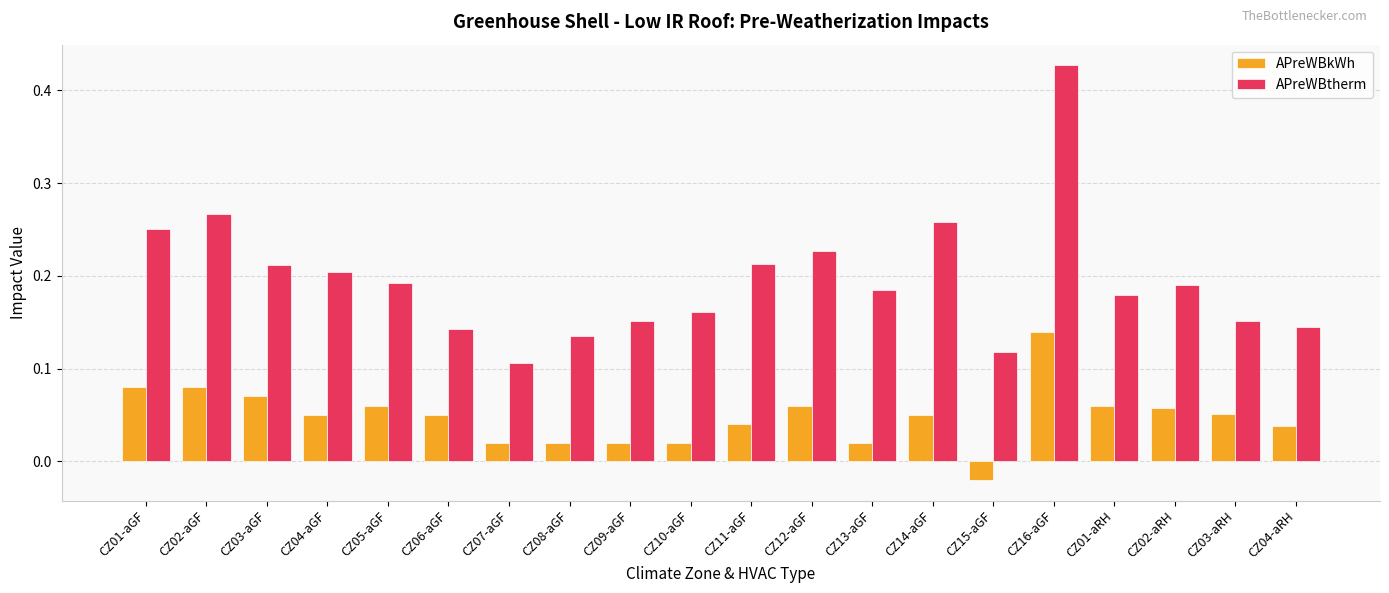

Which series has the largest range (max minus min)?

APreWBtherm